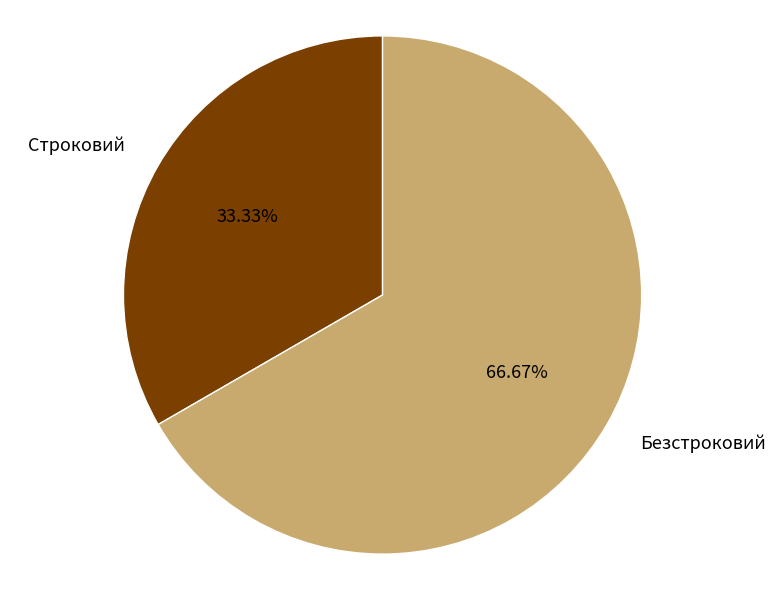

Does Безстроковий account for over 50% of the chart?

Yes